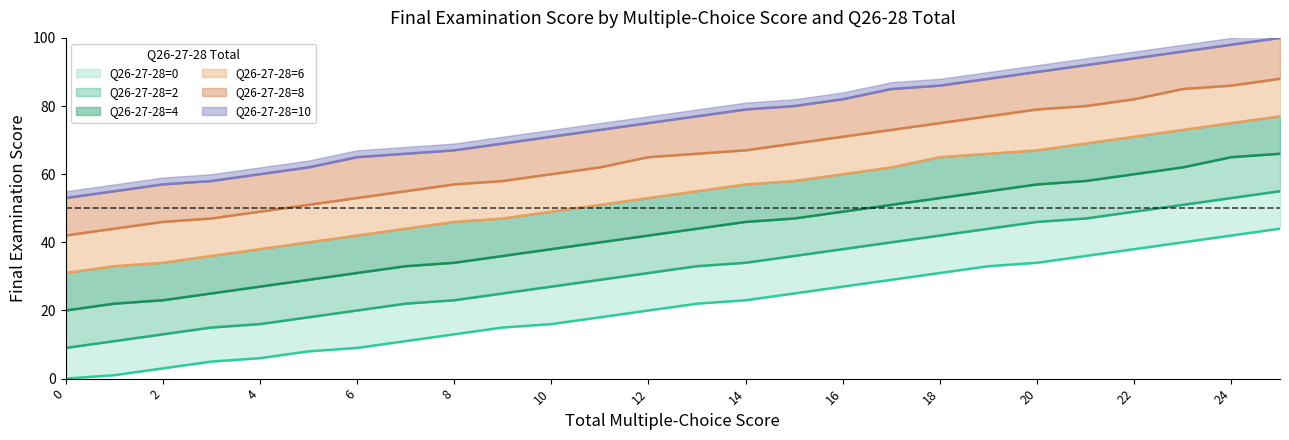

The value of Q26-27-28=8 at 18 is 28. True or false?

False